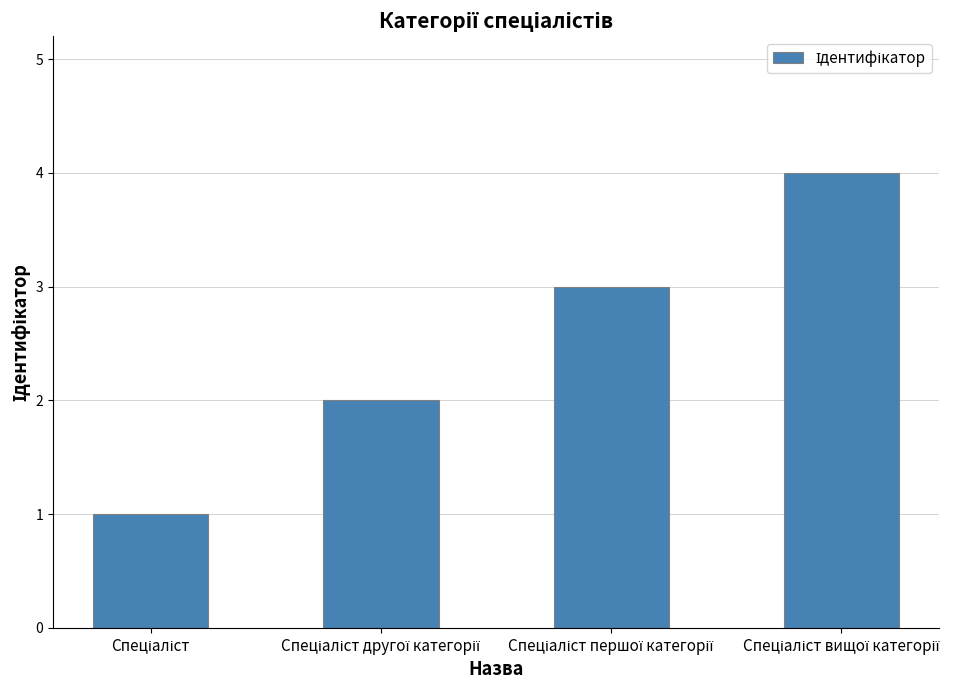

What is the sum of all values?

10